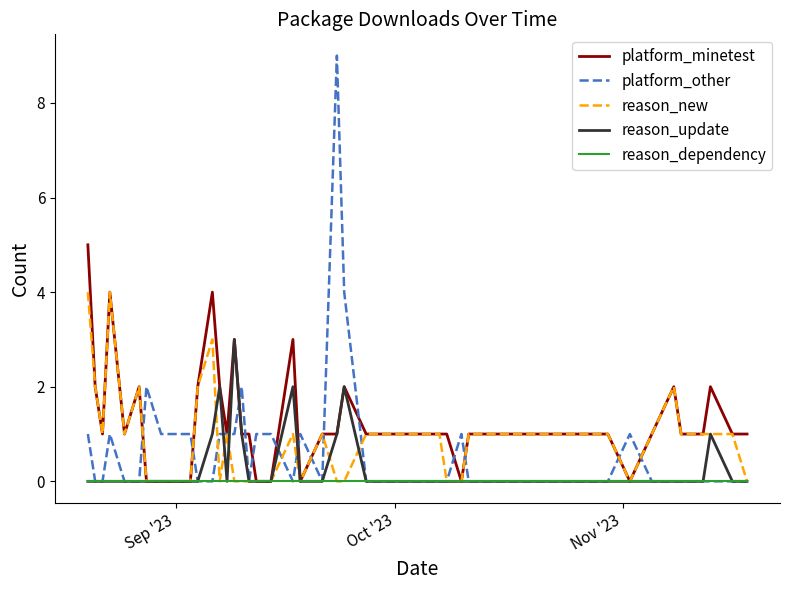

What is the maximum value for platform_minetest?

5